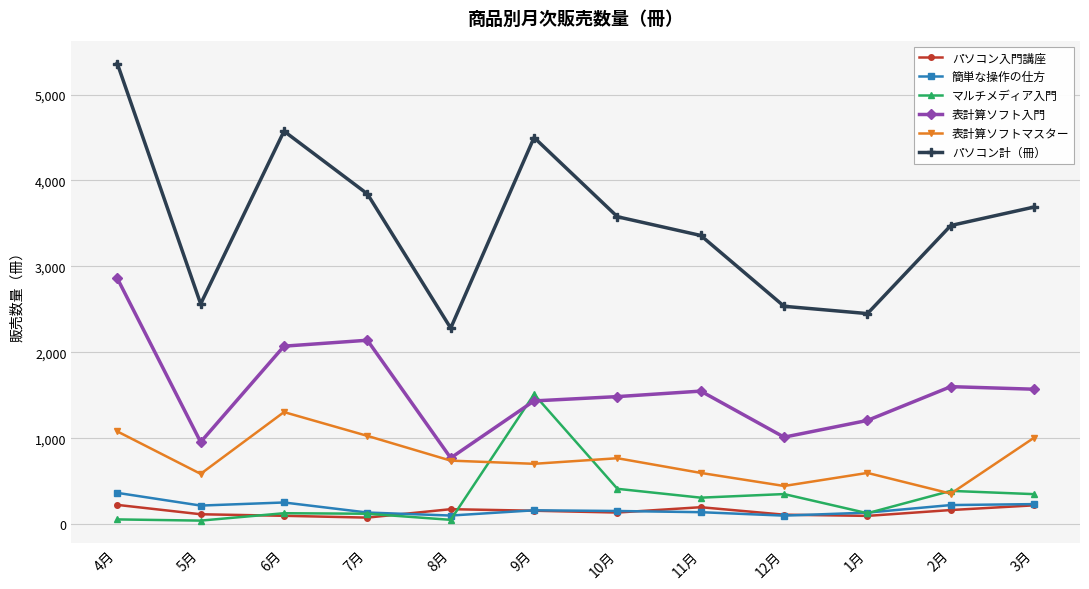

What is the value of the 簡単な操作の仕方 point at the 10th from the left?

135